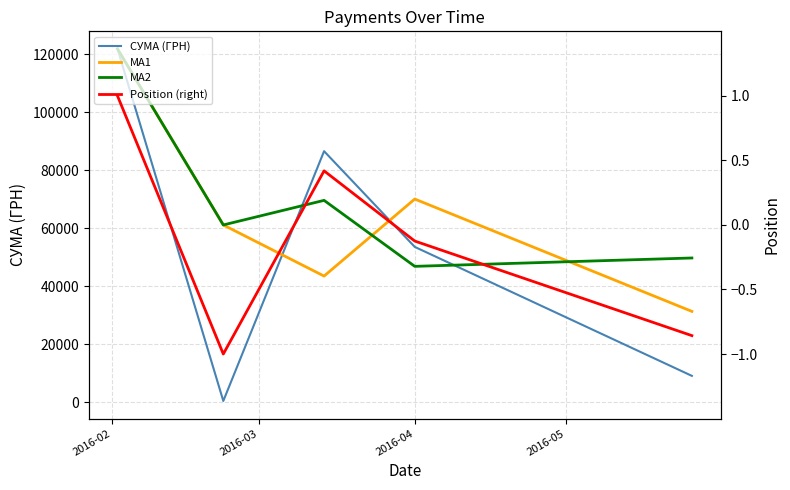

Does the chart have visible grid lines?

Yes